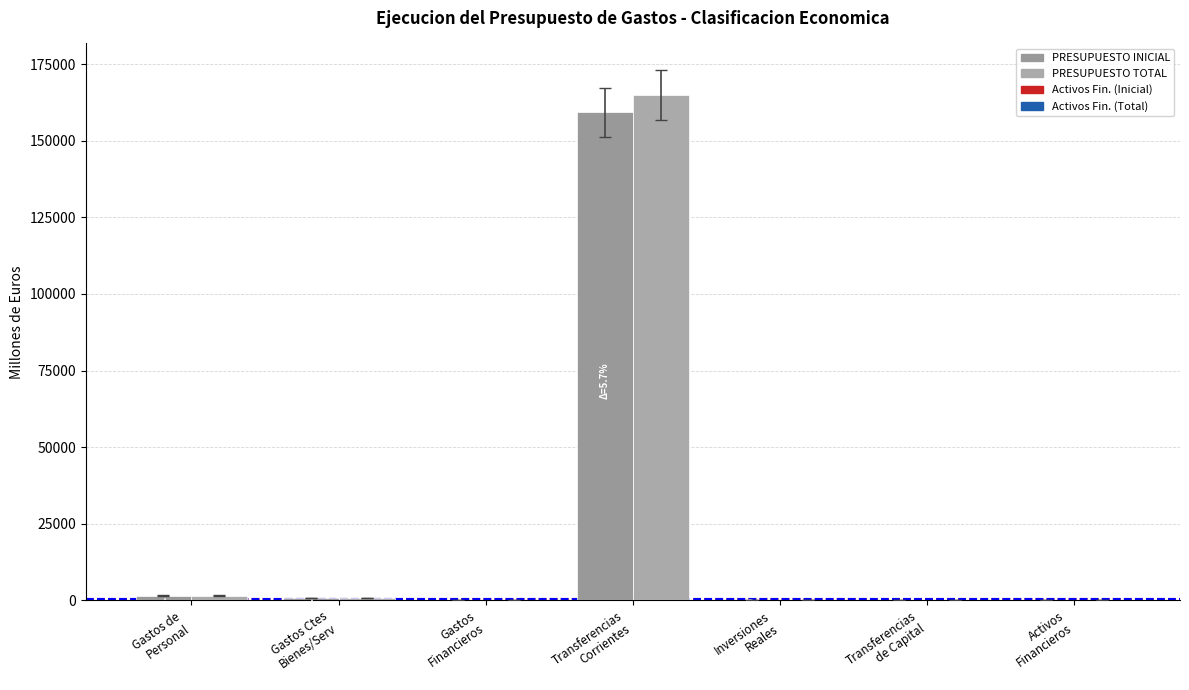

Reading right to left, transcribe all the data shown in this chart.

PRESUPUESTO INICIAL: 12.5	23.0	208.6	159238.9	14.3	753.5	1553.1
PRESUPUESTO TOTAL: 12.5	23.0	253.5	164836.8	16.8	737.9	1573.4